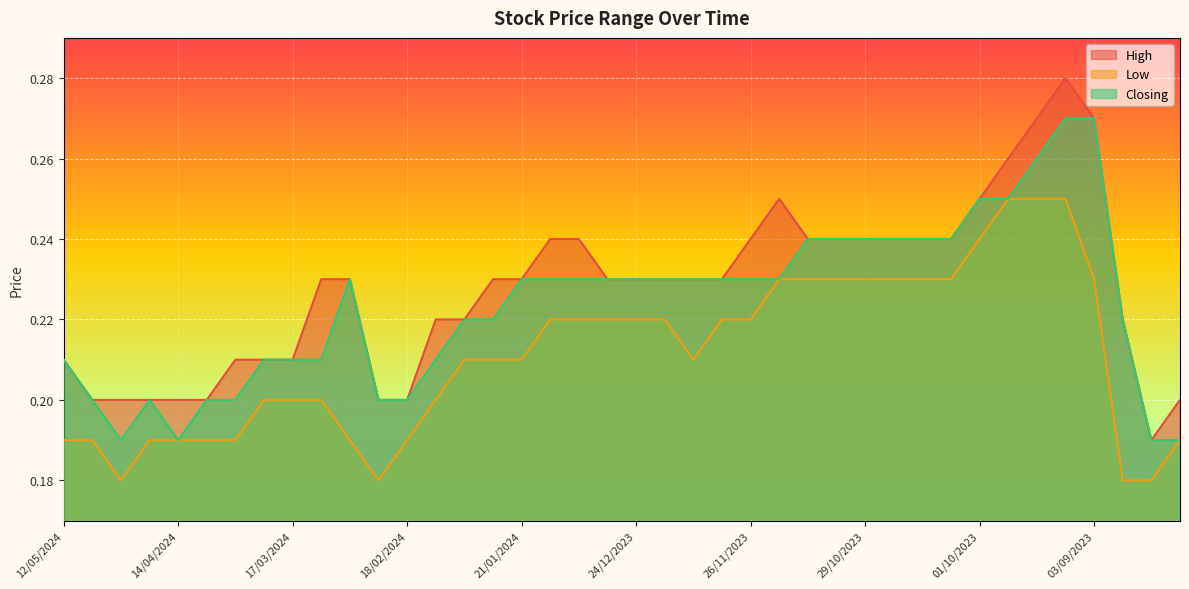

List the series in order of their peak value, lowest first.

Low, Closing, High